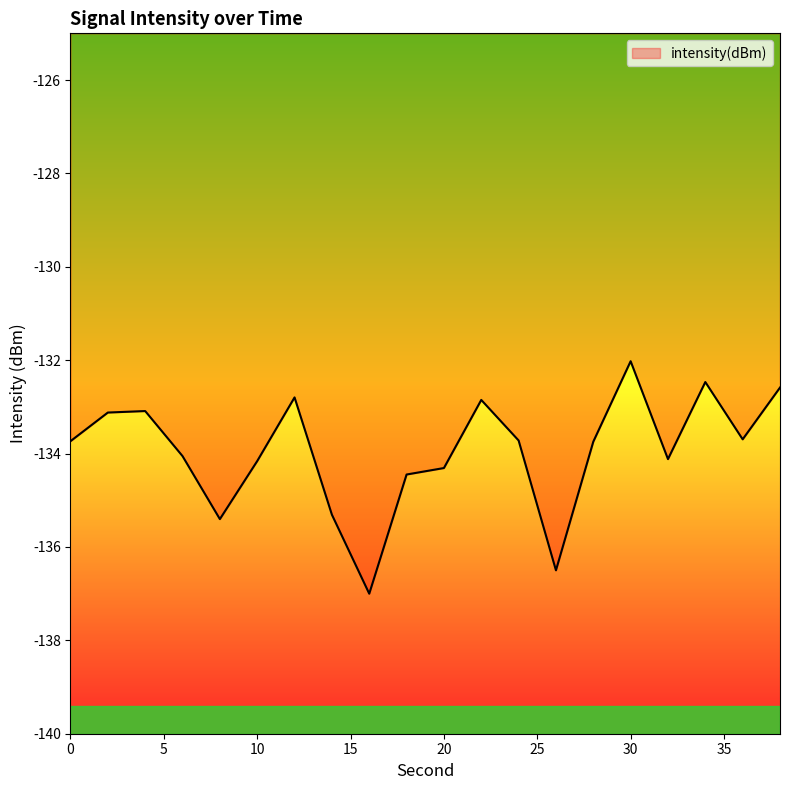

What is the difference between the maximum and minimum values?

5.0